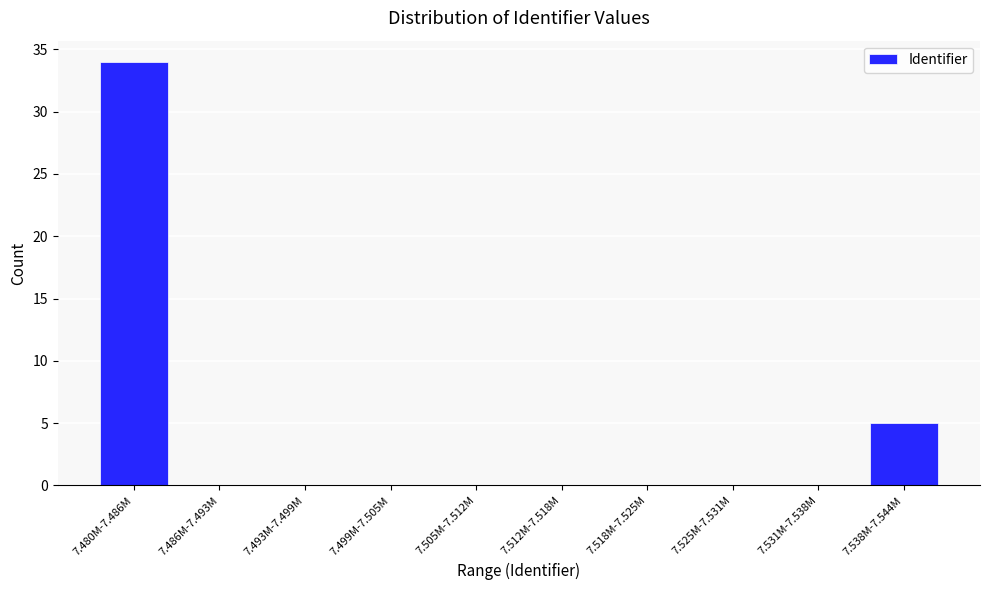

Reading right to left, extract all data points from this chart.

7.538M-7.544M=5	7.531M-7.538M=0	7.525M-7.531M=0	7.518M-7.525M=0	7.512M-7.518M=0	7.505M-7.512M=0	7.499M-7.505M=0	7.493M-7.499M=0	7.486M-7.493M=0	7.480M-7.486M=34